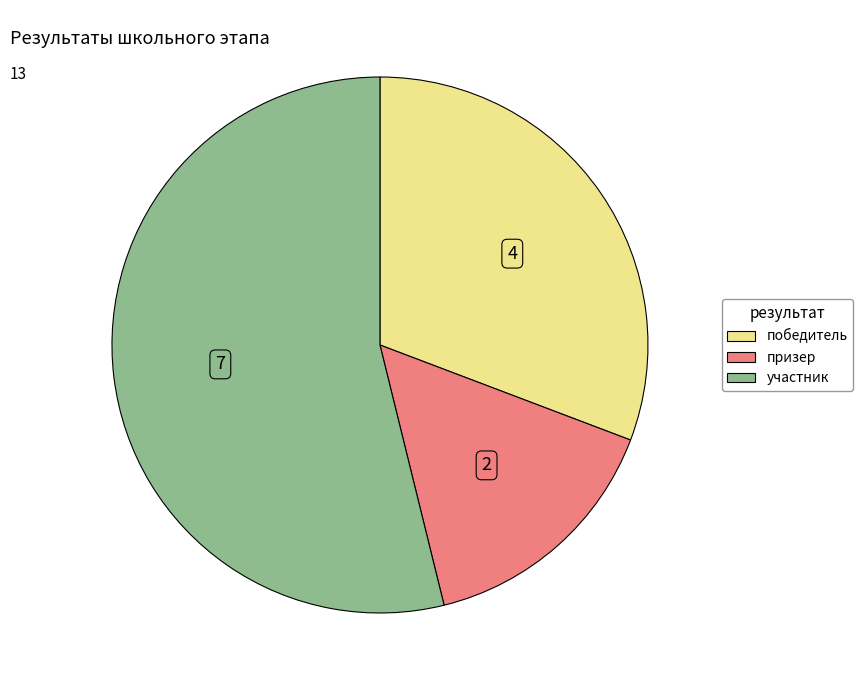

Is it true that призер is 5% of the pie?

False